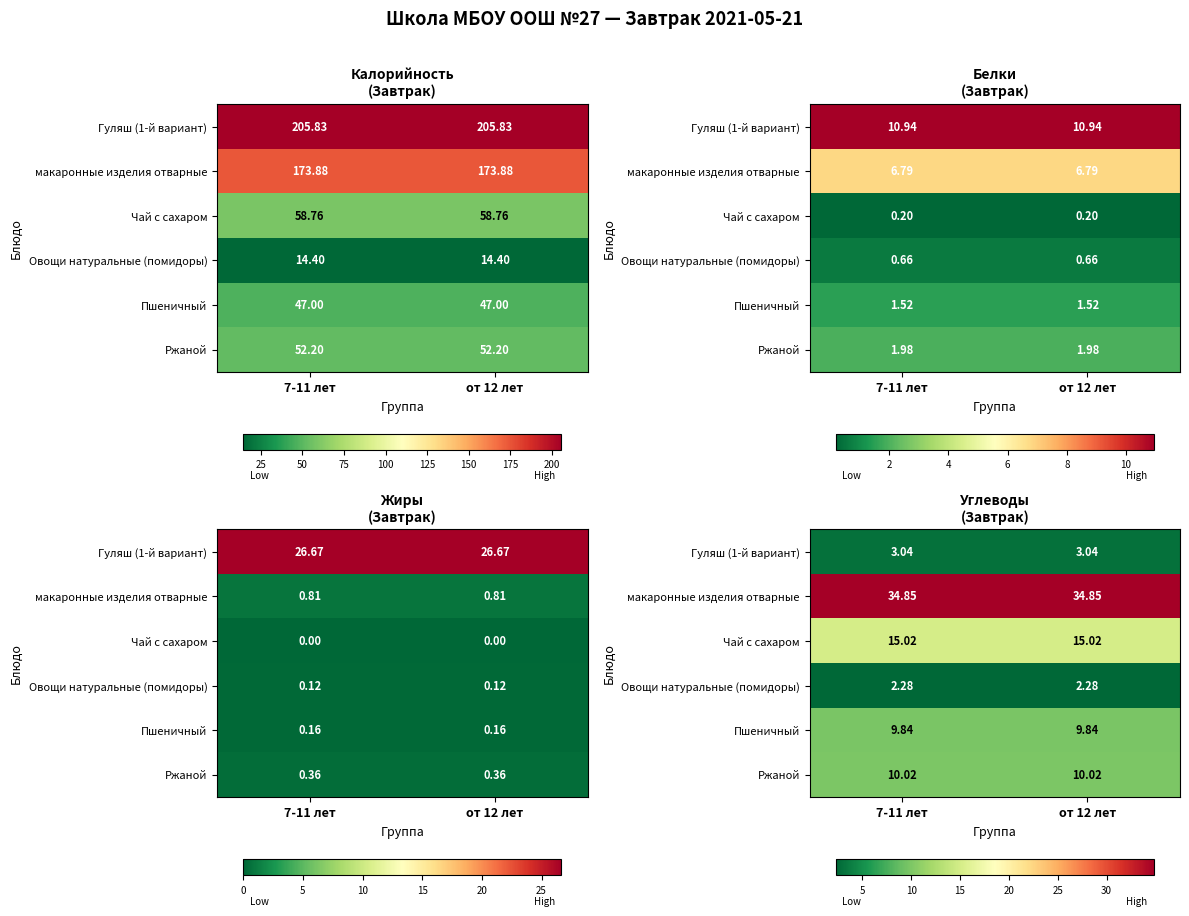

What is the difference between the highest and lowest values at от 12 лет?

32.6